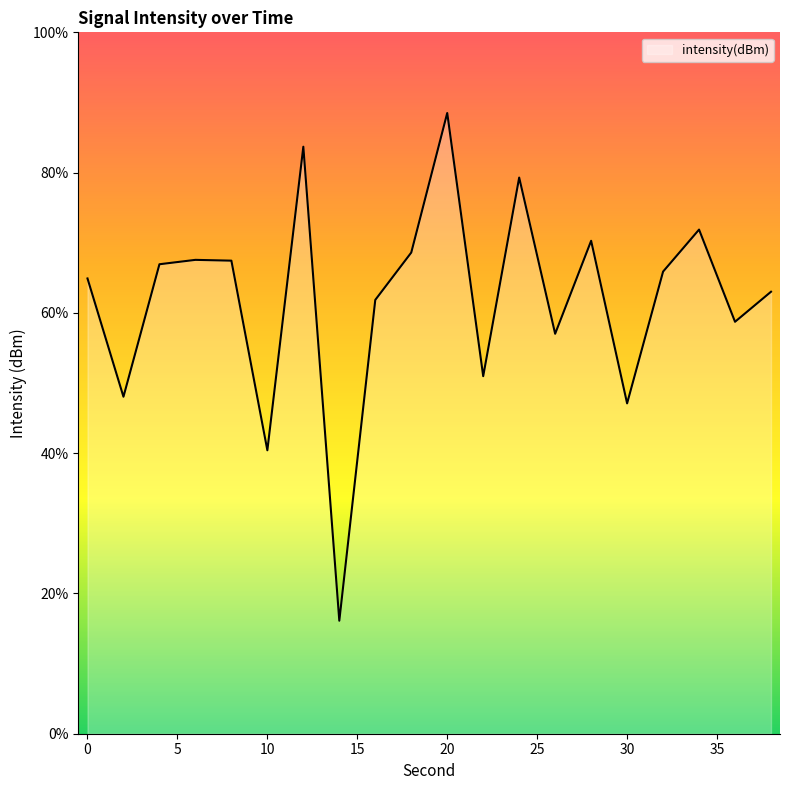

What is the difference between the maximum and minimum values?

72.4